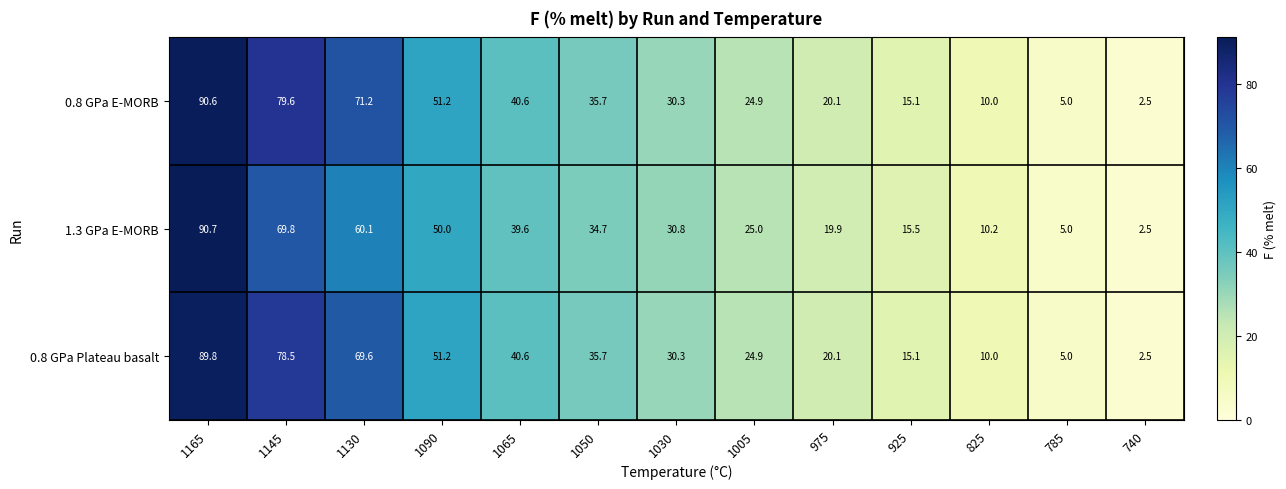

Read the 1.3 GPa E-MORB value at 740.

2.5